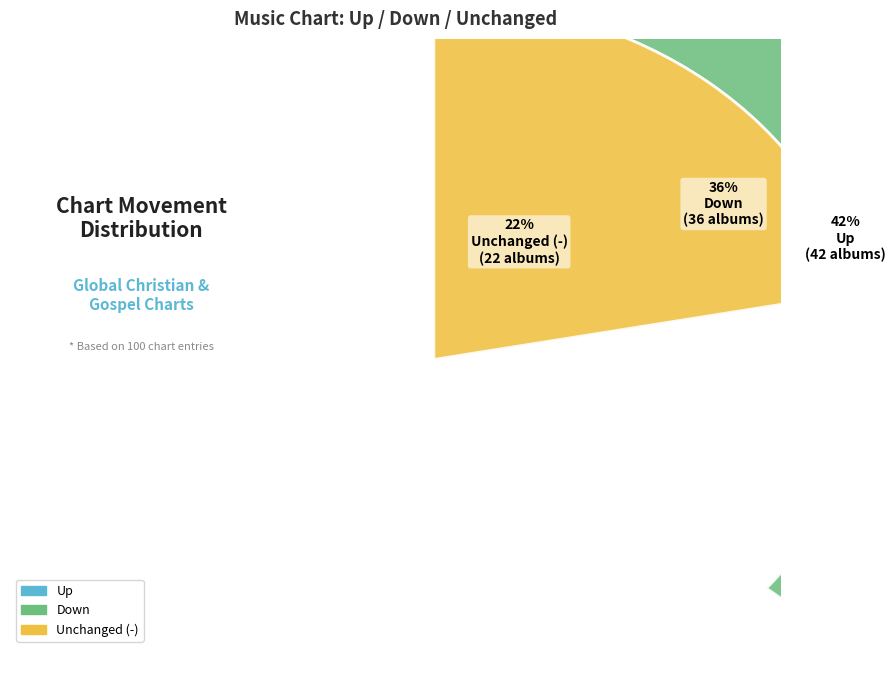

The up slice represents 34% of the pie. True or false?

False